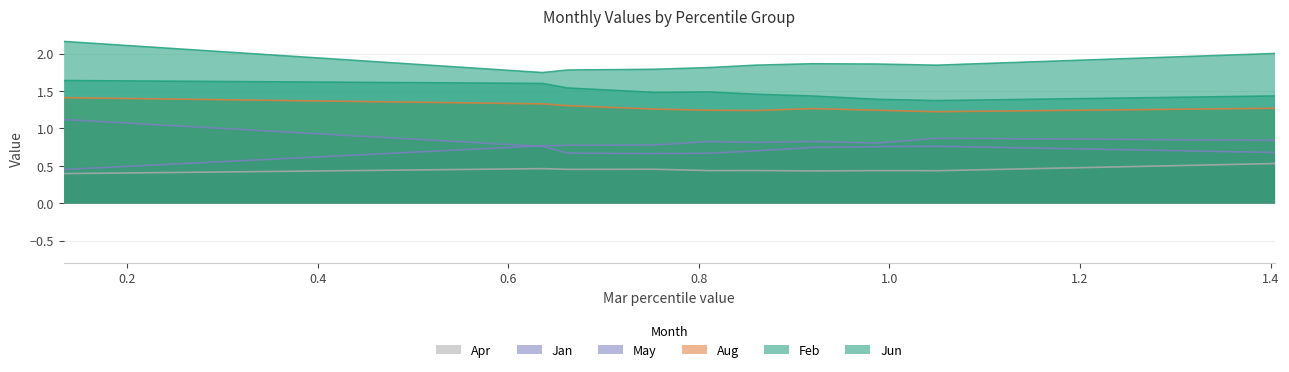

True or false: Apr and May intersect in this chart.

False